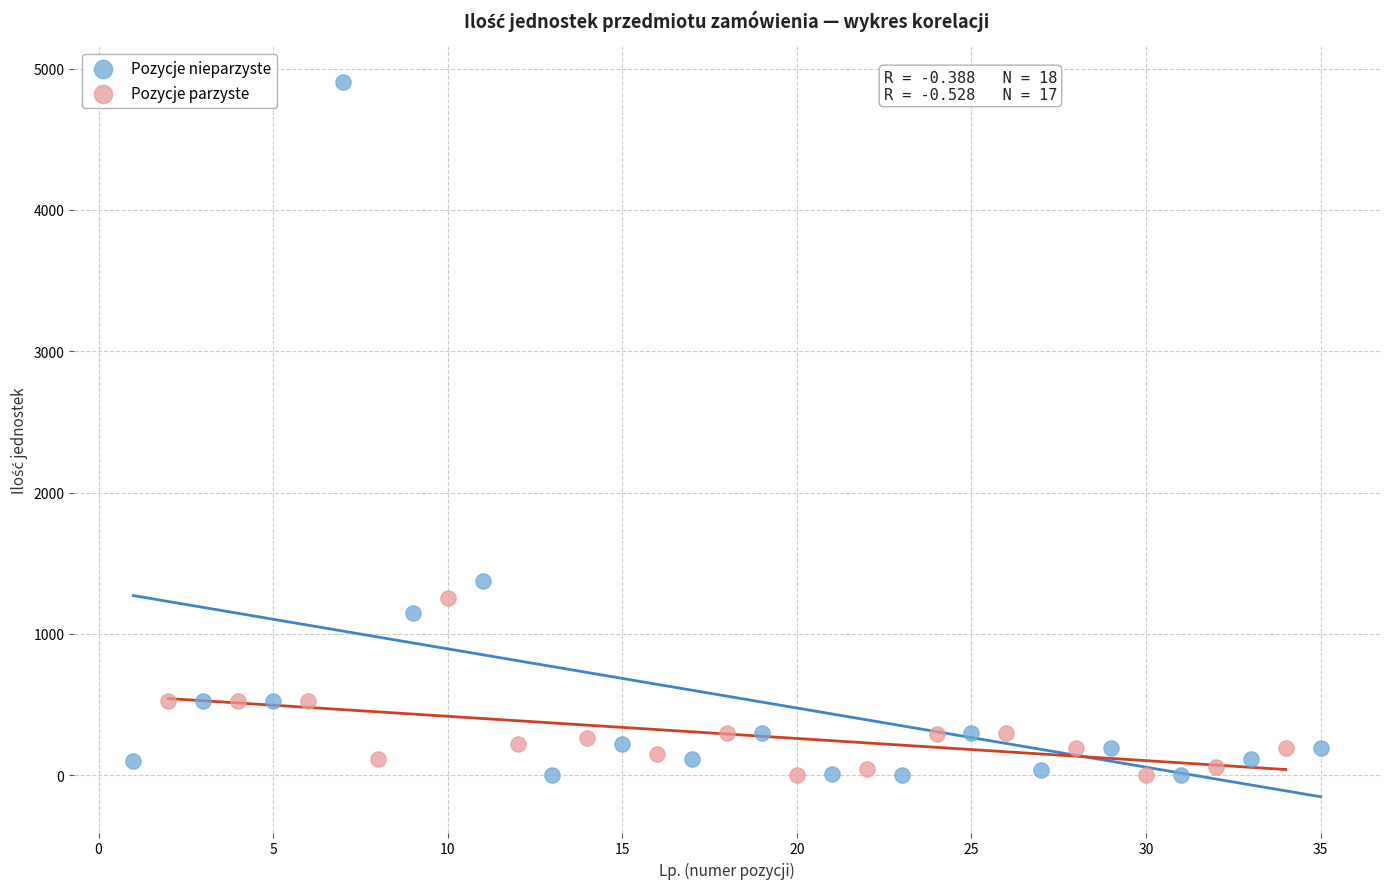

Which series contains the highest Y value?

Pozycje nieparzyste